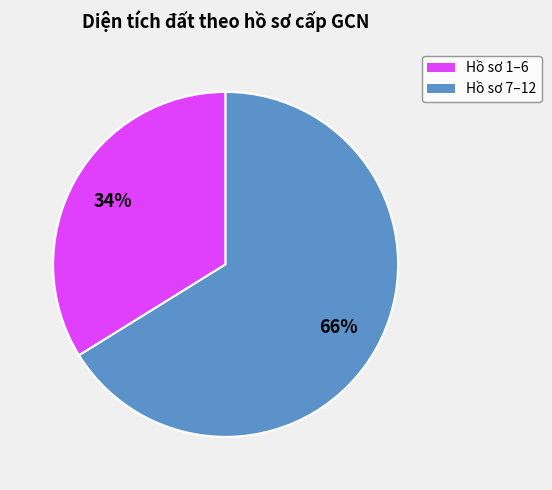

To the nearest percent, what is the difference between the largest and smallest slice percentages?

32%